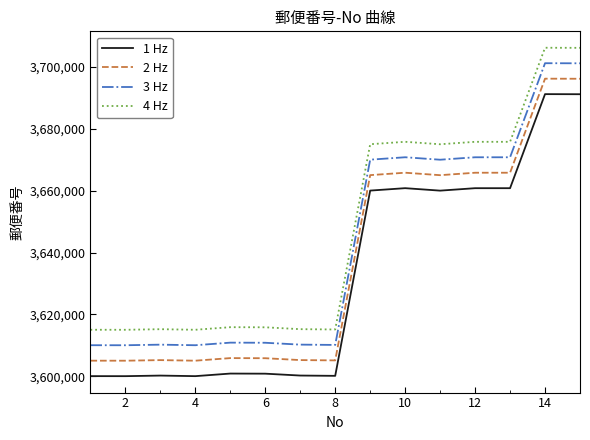

What are all the series names shown in the legend?

1 Hz, 2 Hz, 3 Hz, 4 Hz